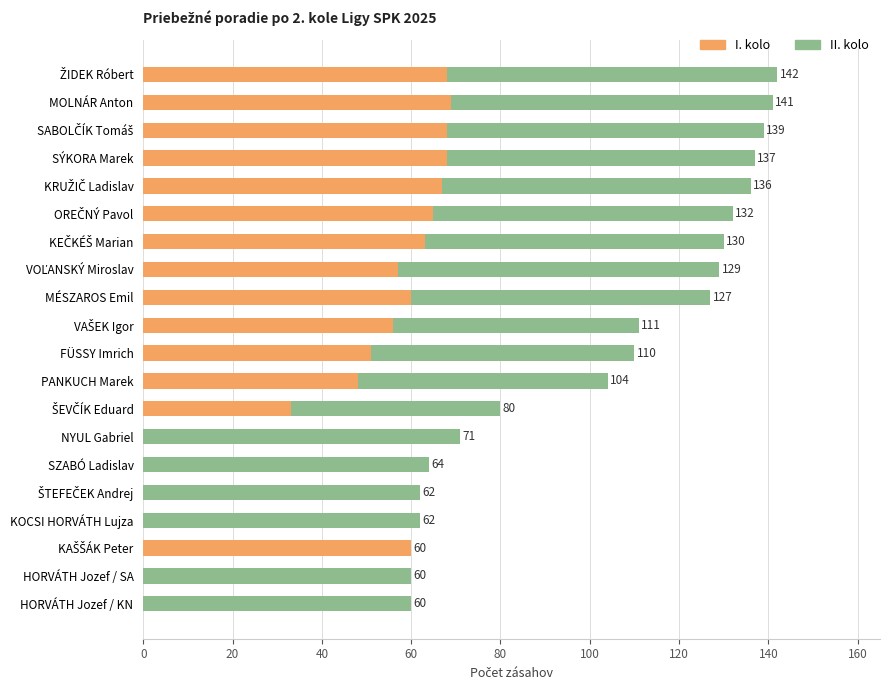

What are all the series names shown in the legend?

I. kolo, II. kolo